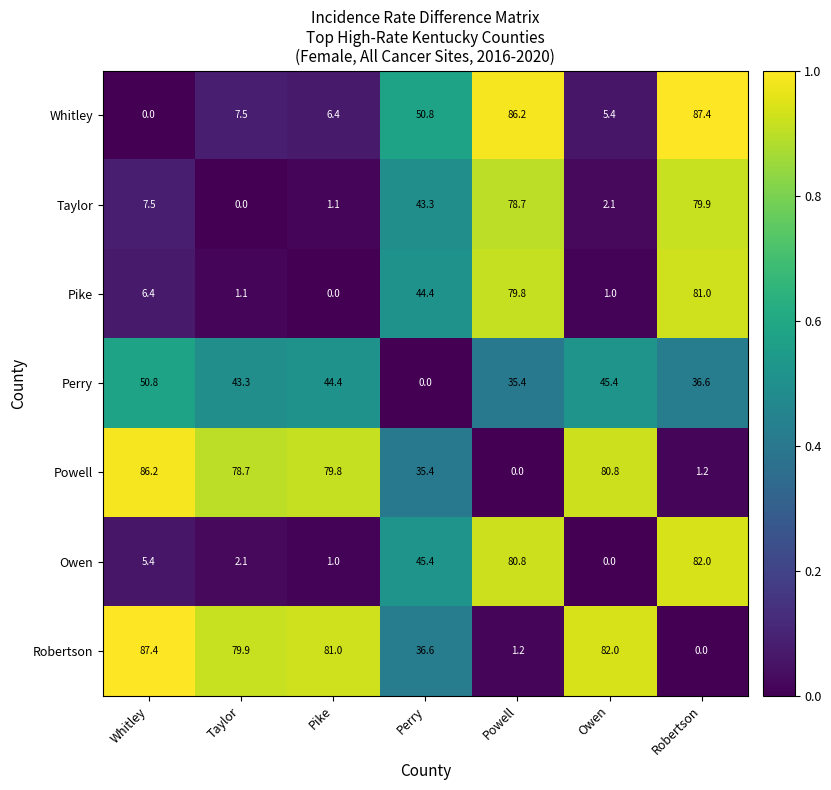

True or false: Taylor has a value of 0.0 at Taylor.

True